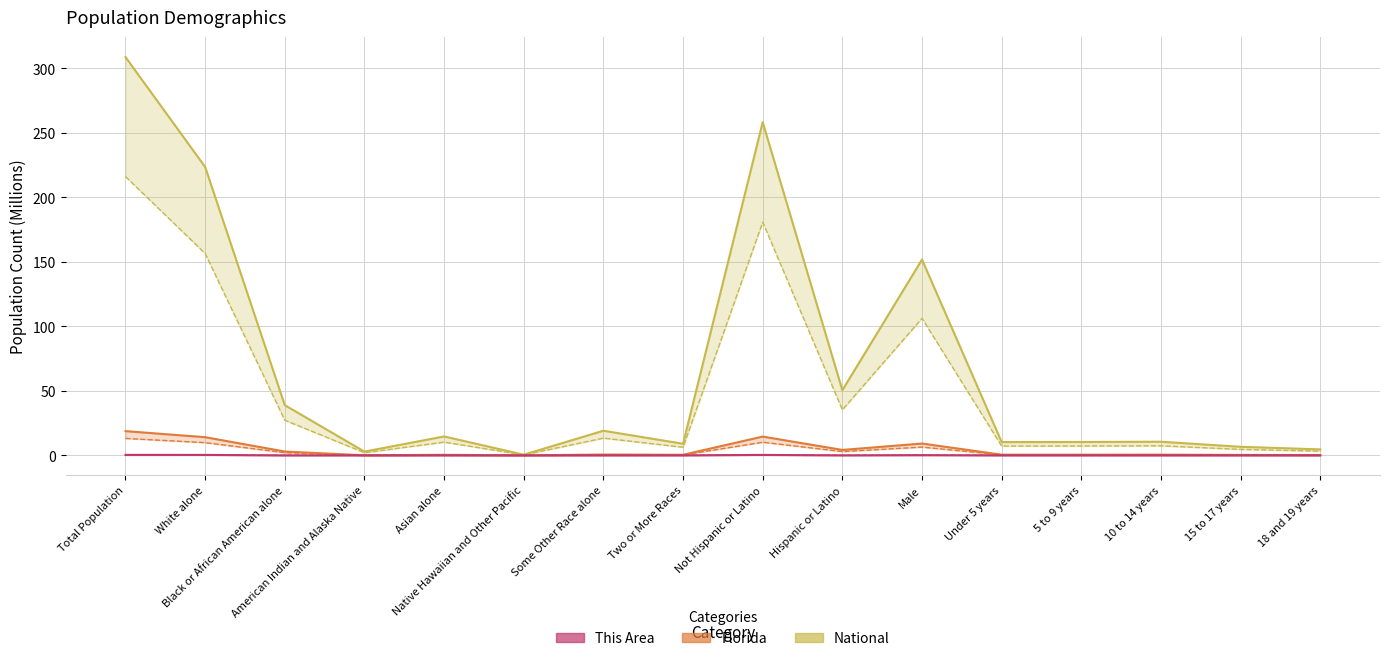

What is the average value of the This Area series?

0.1